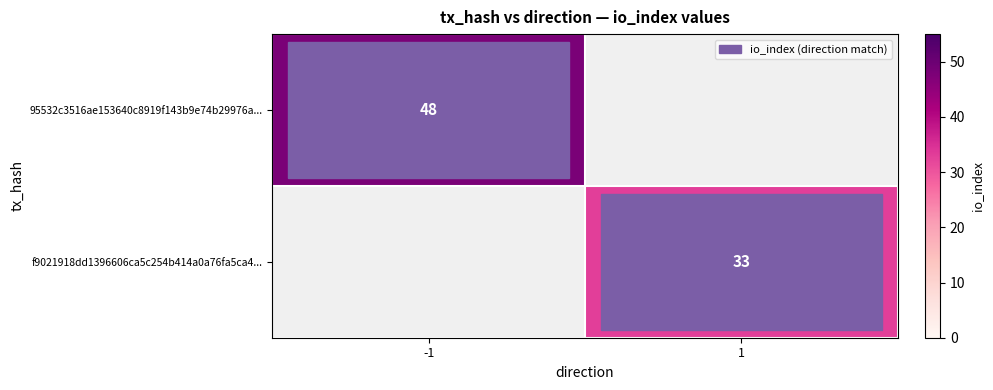

The value of 95532c3516ae153640c8919f143b9e74b29976a... at -1 is 14. True or false?

False